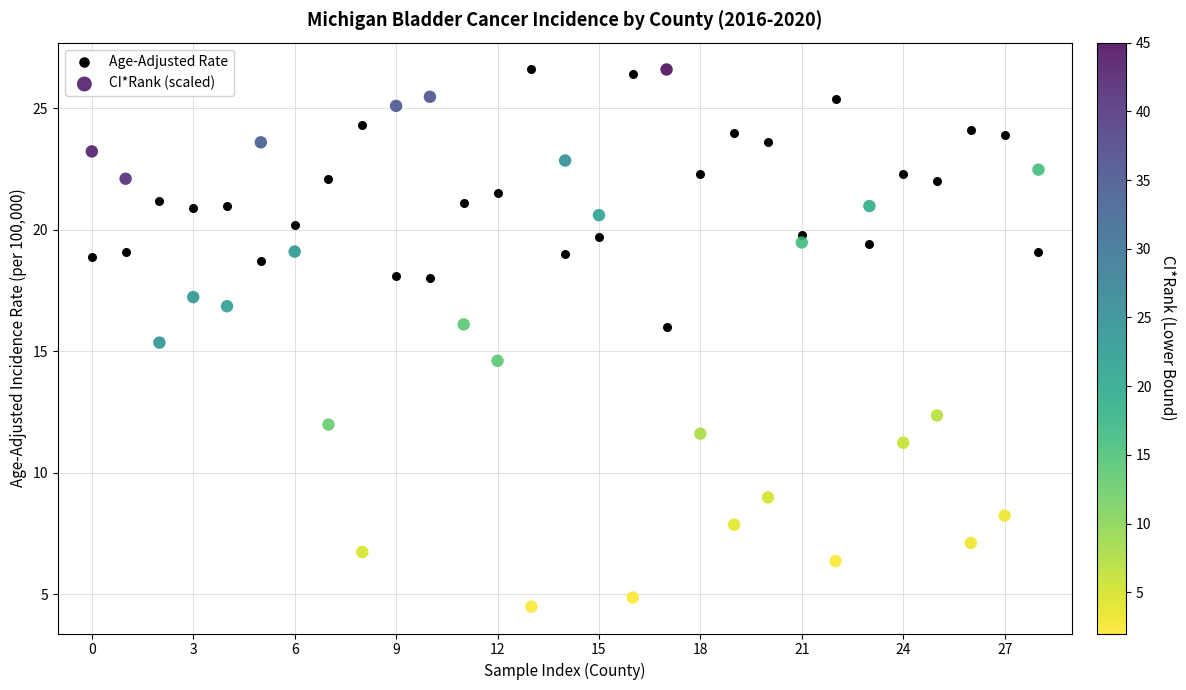

What are all the series names shown in the legend?

Age-Adjusted Rate, CI*Rank (scaled)